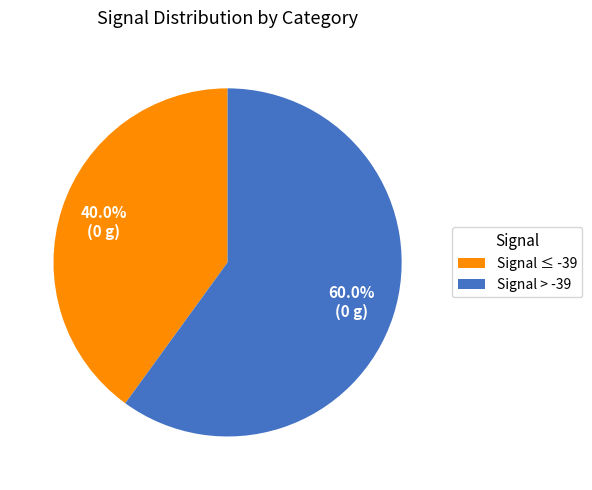

What is the ratio of the value at Signal > -39 to the value at Signal ≤ -39?

1.5